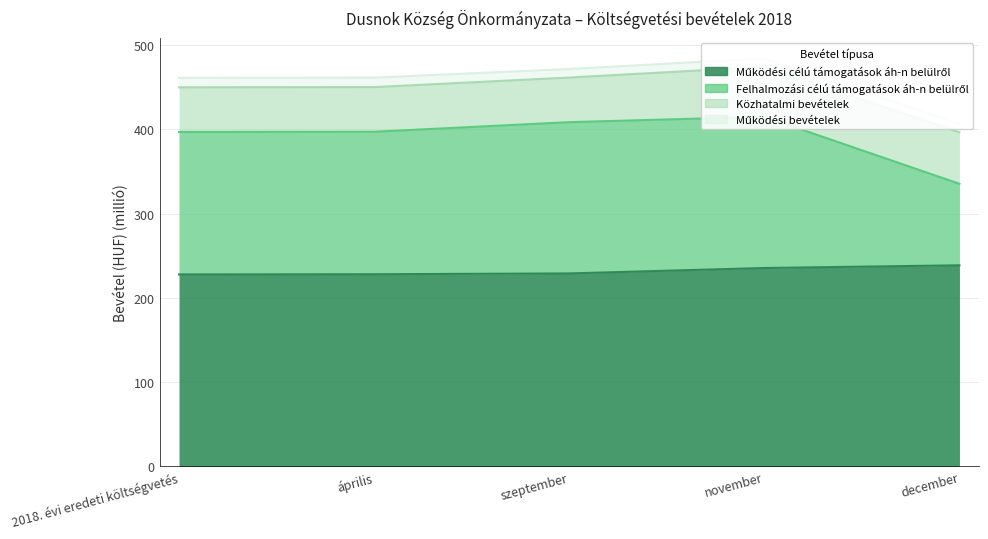

True or false: Működési célú támogatások áh-n belülről and Felhalmozási célú támogatások áh-n belülről intersect in this chart.

False